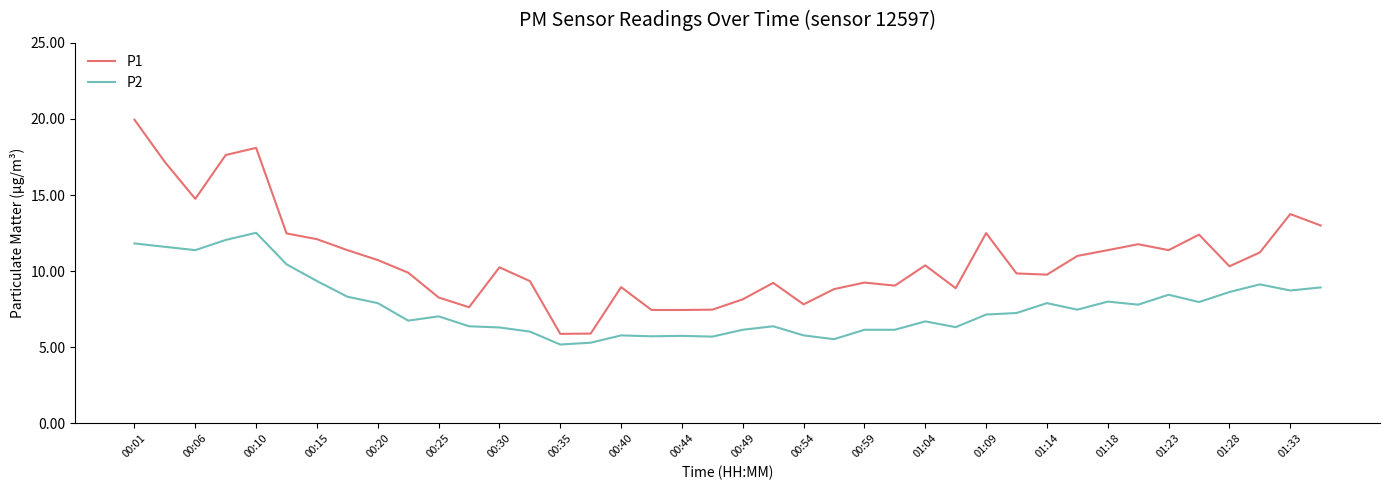

Which series has the largest range (max minus min)?

P1